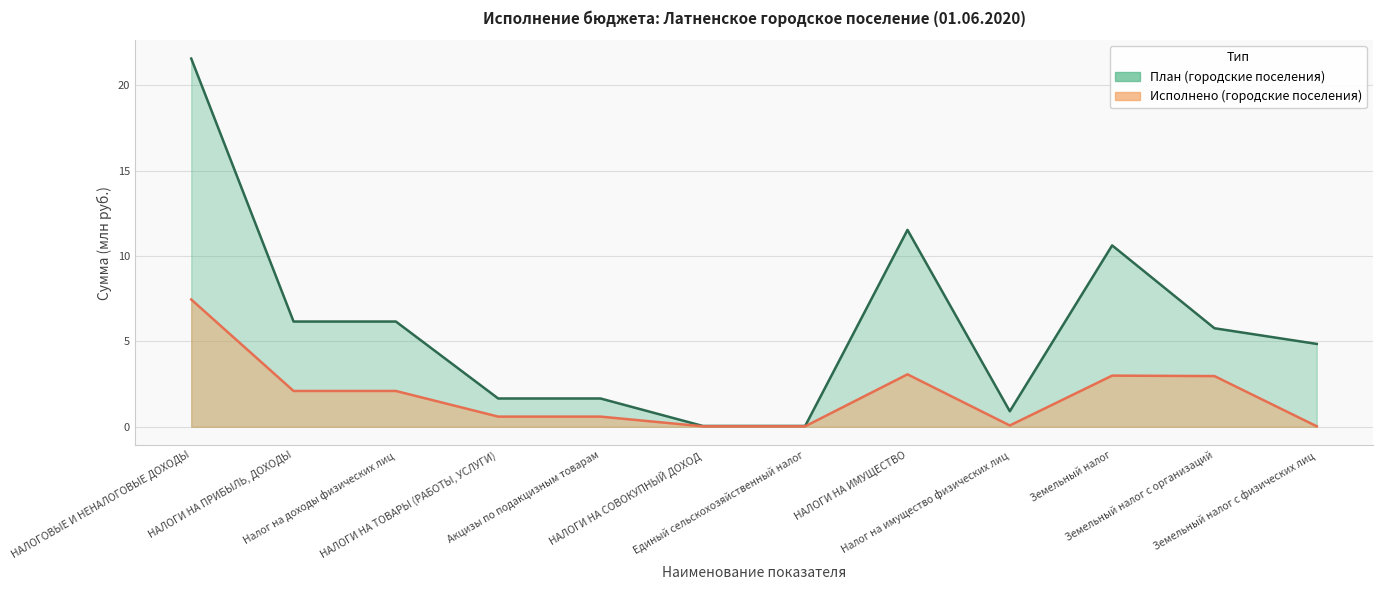

Which has a higher value, Налог на имущество физических лиц or Земельный налог?

Земельный налог